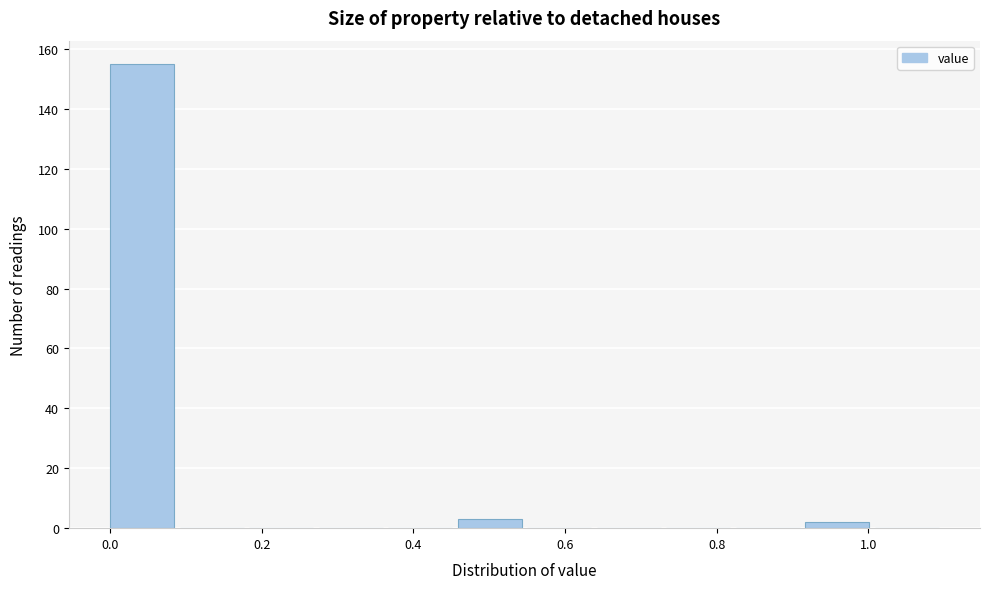

Over which range of the x-axis is the bar tallest?

0.00 to 0.10